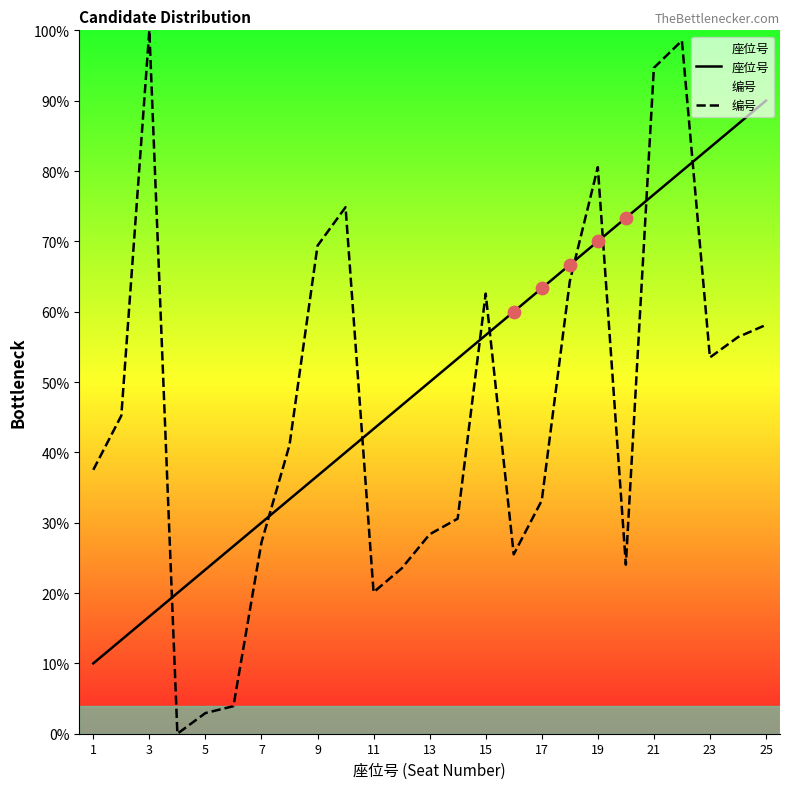

Which series contains the highest Y value?

编号